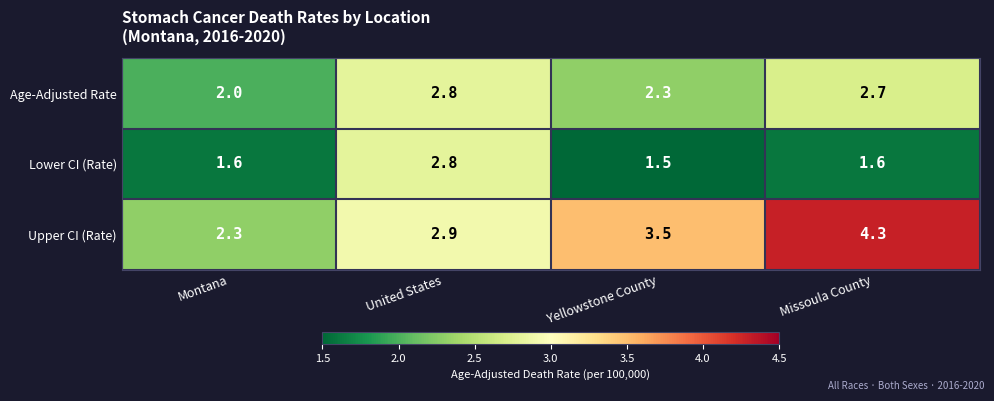

Count the Lower CI (Rate) values in the range 1 to 2.

3